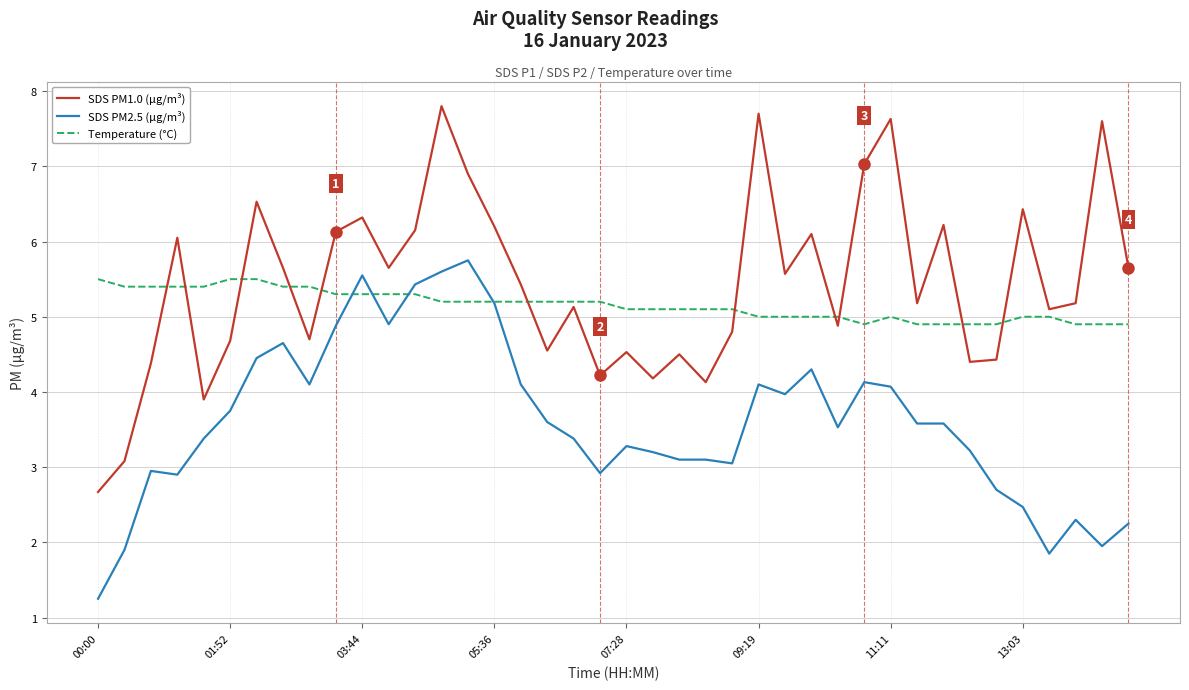

Does the chart have visible grid lines?

Yes